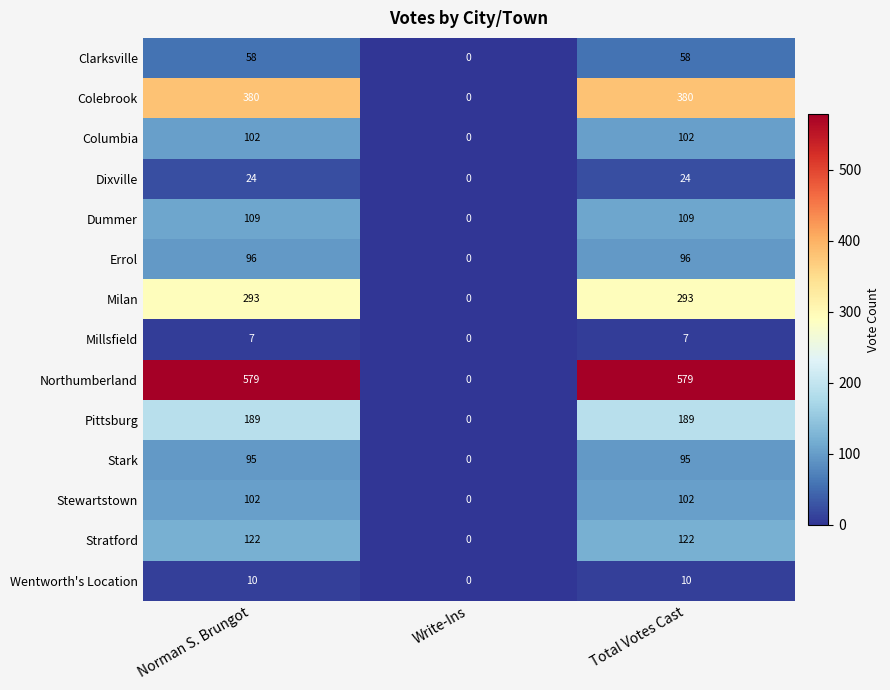

Which category has the lowest value in the Dummer series?

Write-Ins